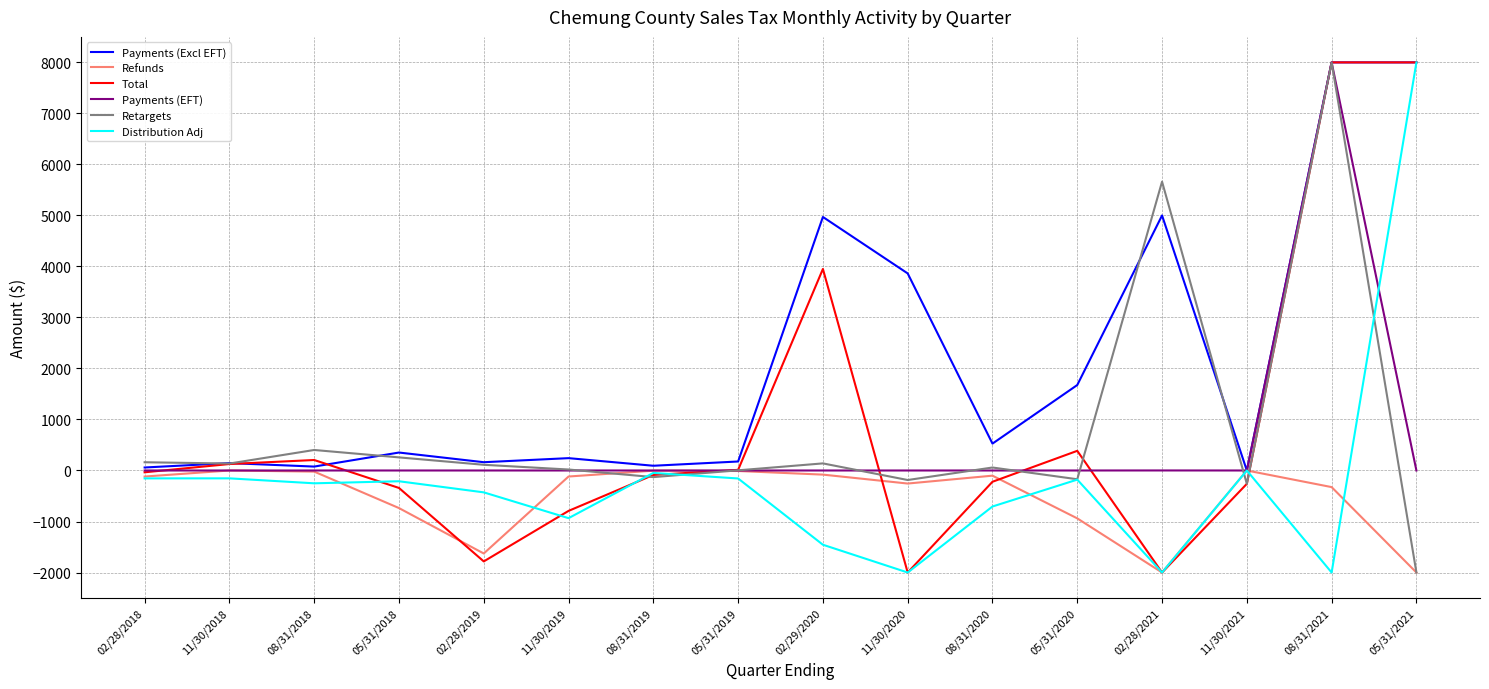

True or false: Payments (Excl EFT) and Total intersect in this chart.

True